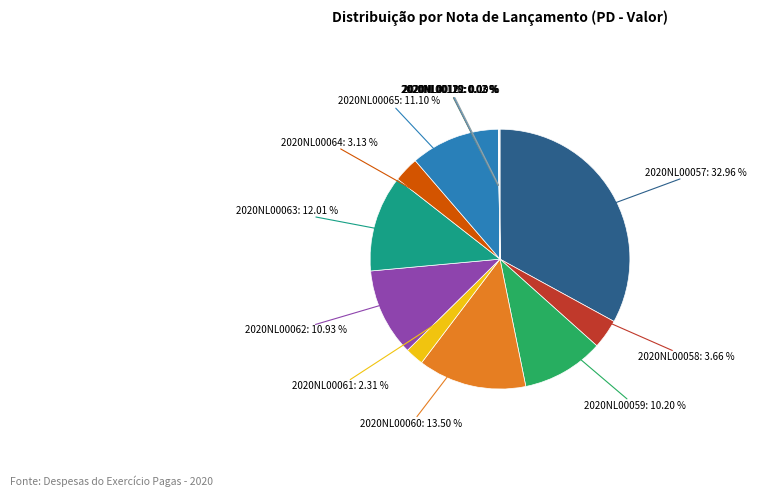

To the nearest percent, what is the difference between the 2020NL00064 and 2020NL00062 slice percentages?

8%